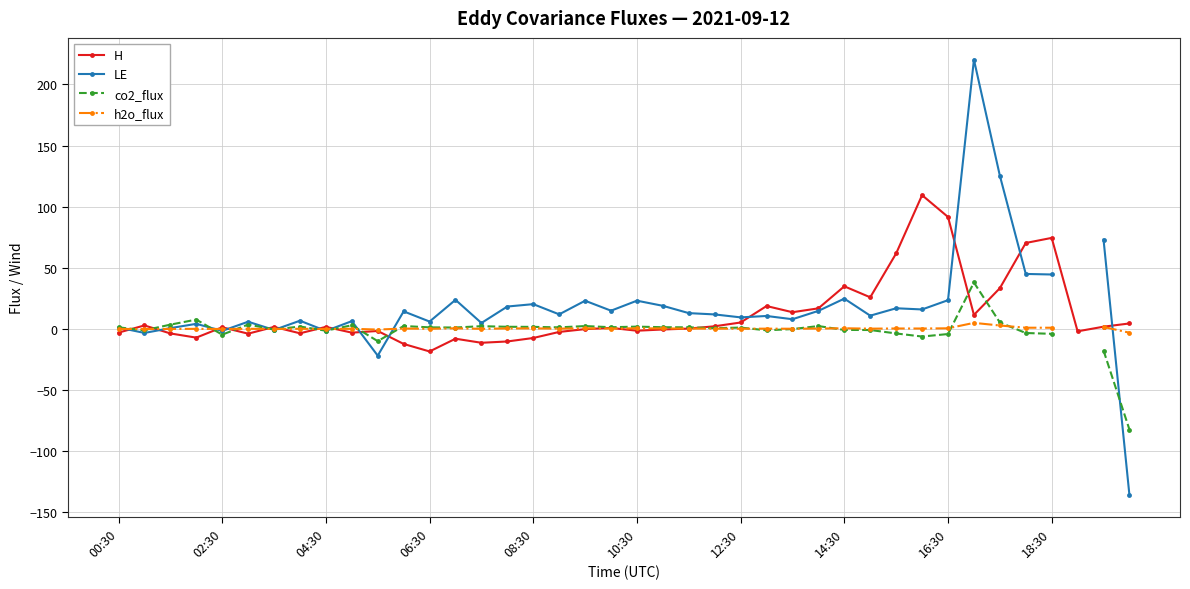

Does the chart display data point markers on the line(s)?

Yes